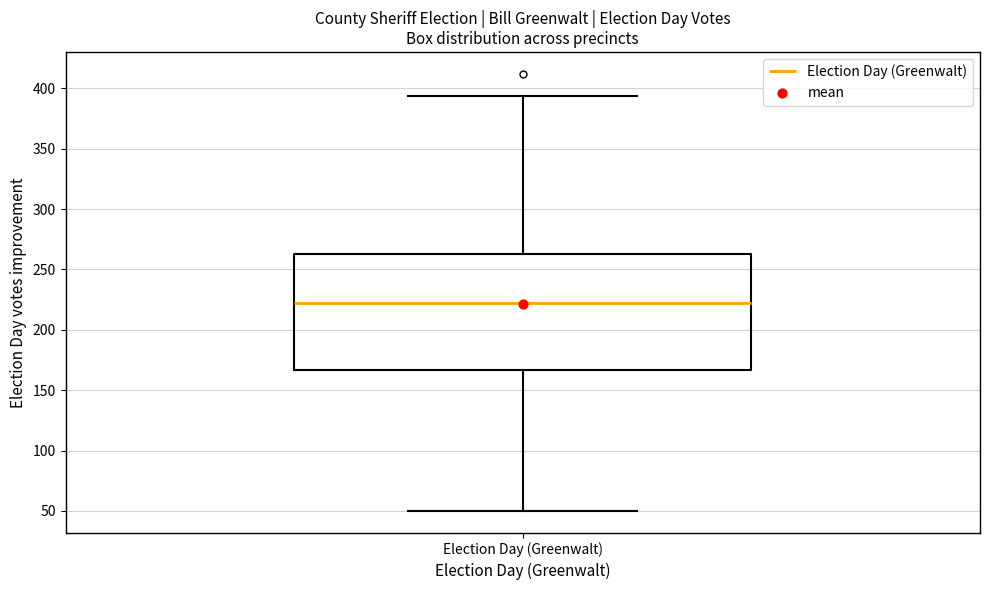

Transcribe this box plot: give where the median line is, the range the box spans, and where the two whiskers end, as read against the y-axis. The values are not printed on the chart, so give them approximately, as read against the axis.

median 225, box 165 to 265, whiskers 50 to 395